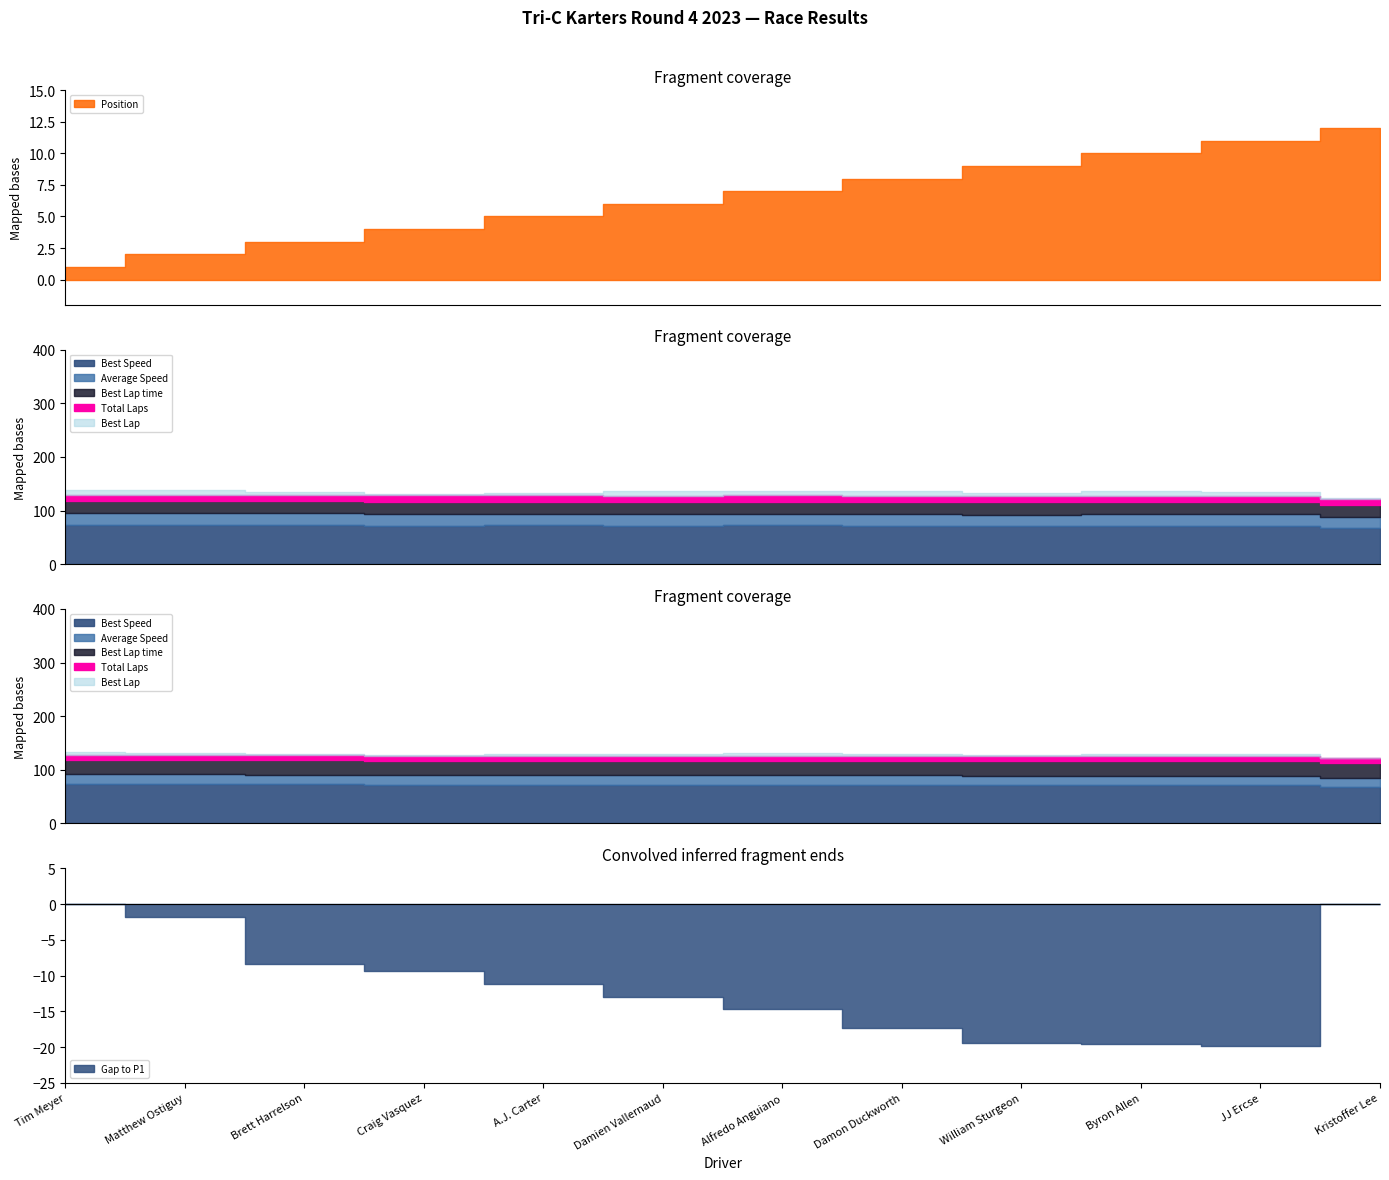

The Best Lap time series shows 62.2 at Brett Harrelson. True or false?

False